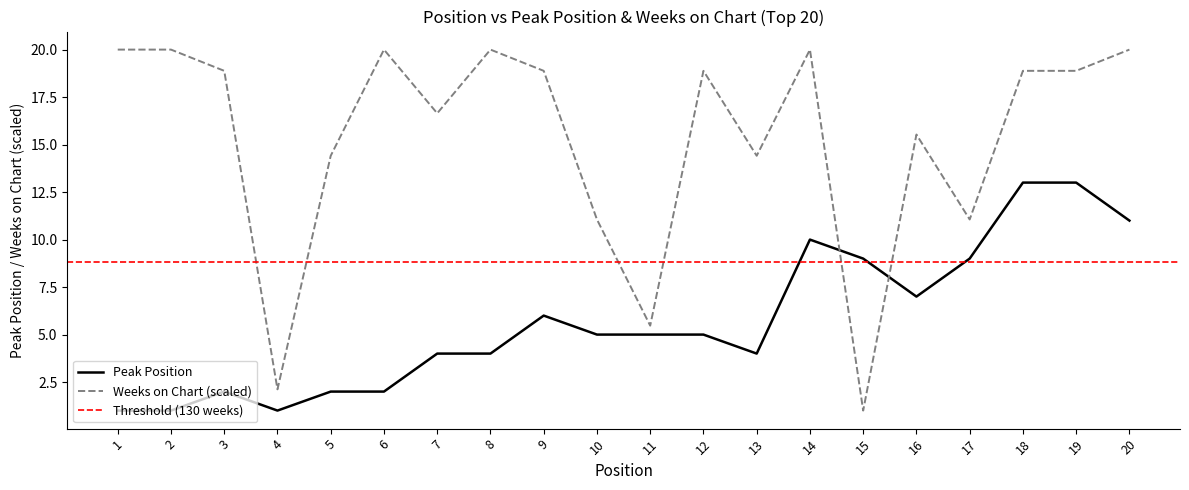

What is the difference between the maximum and minimum values in the Peak Position series?

12.0